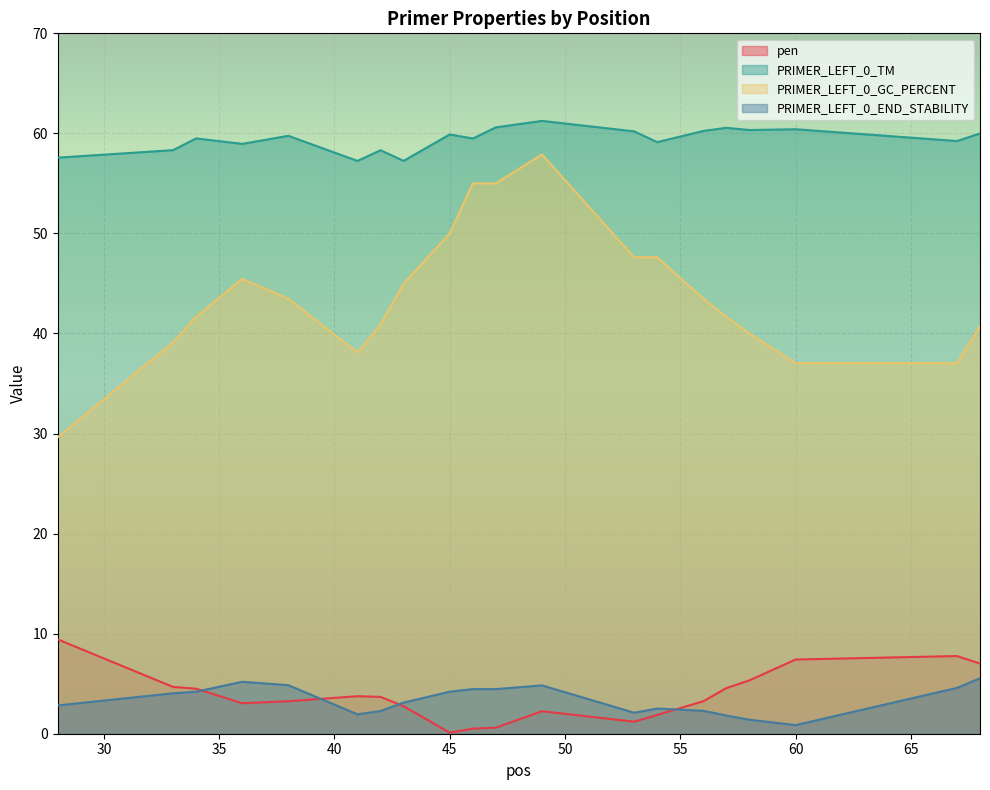

True or false: pen has a value of 7.6 at 34.

False